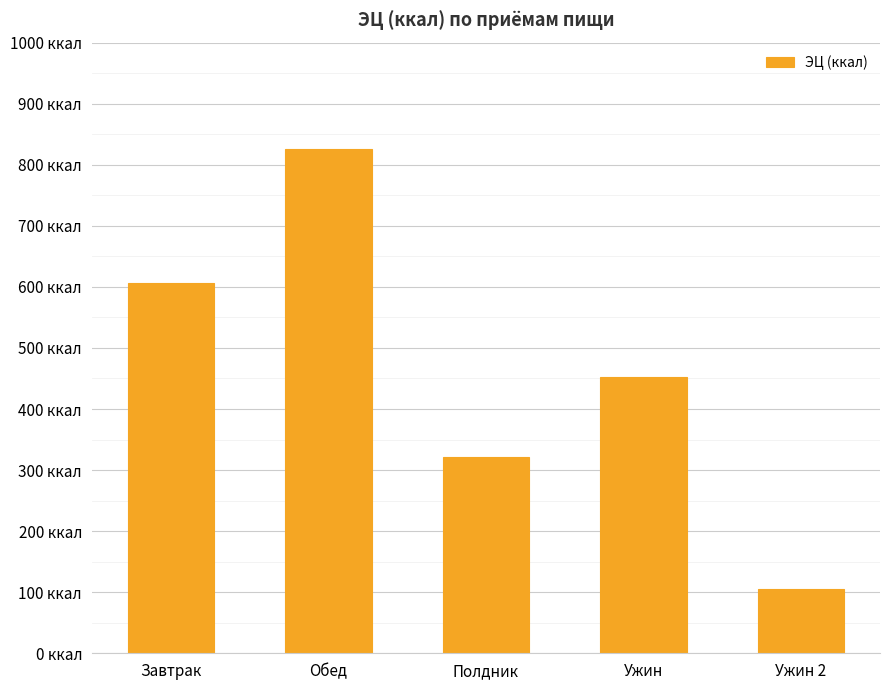

List the labels in order of value, largest first.

Обед, Завтрак, Ужин, Полдник, Ужин 2